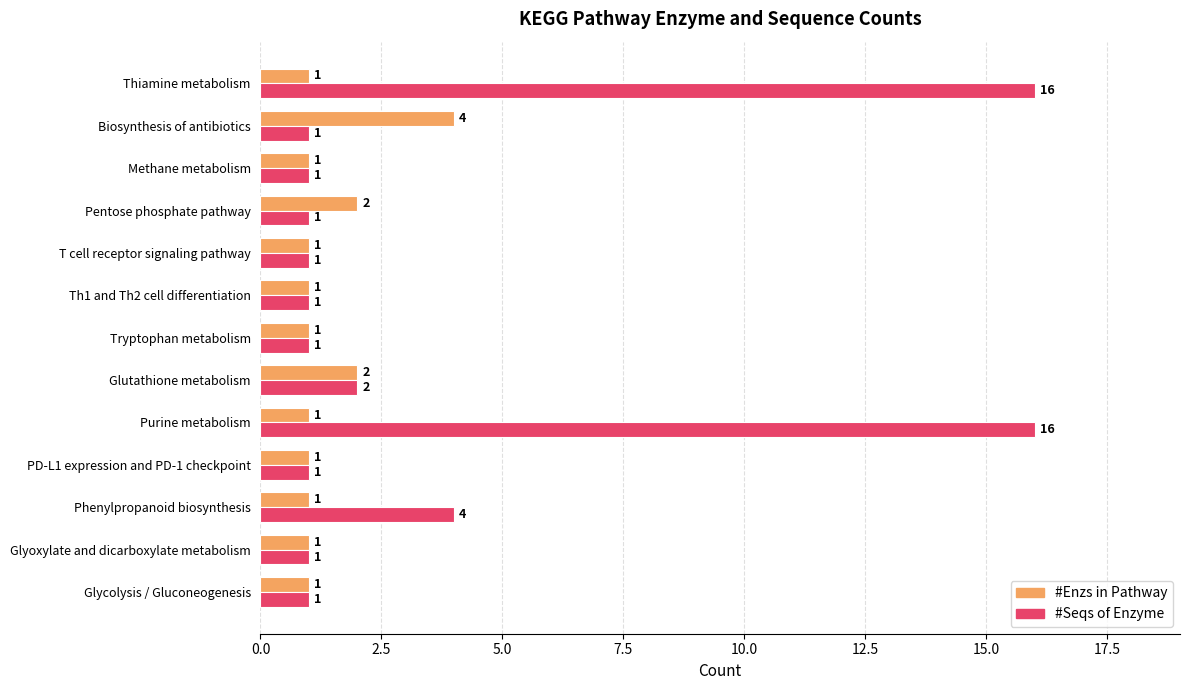

How many data points in #Seqs of Enzyme are above 1?

4